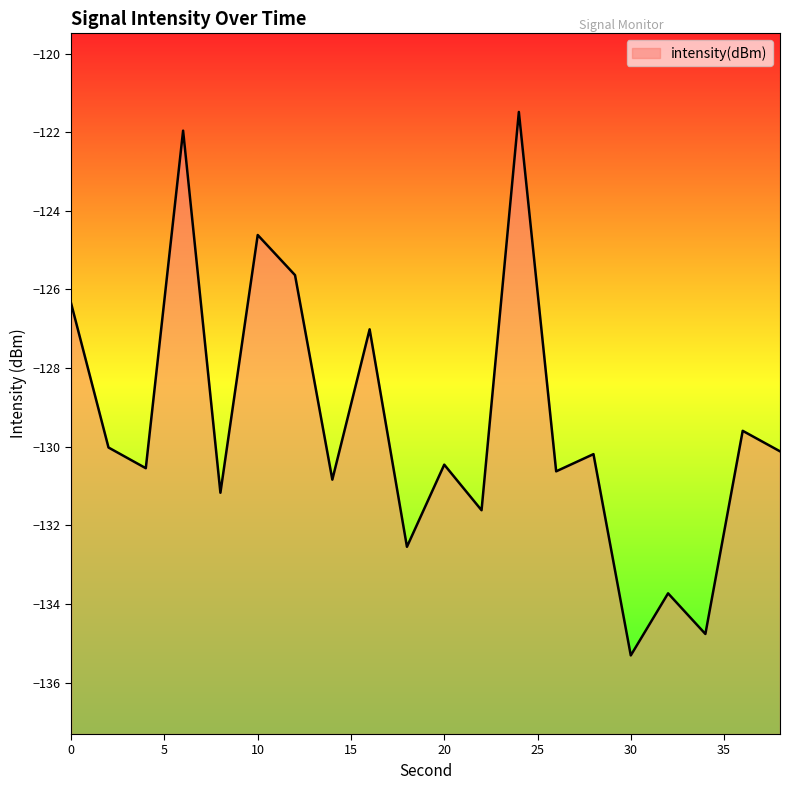

Rank the categories by value from lowest to highest.

30, 34, 32, 18, 22, 8, 14, 26, 4, 20, 28, 38, 2, 36, 16, 0, 12, 10, 6, 24